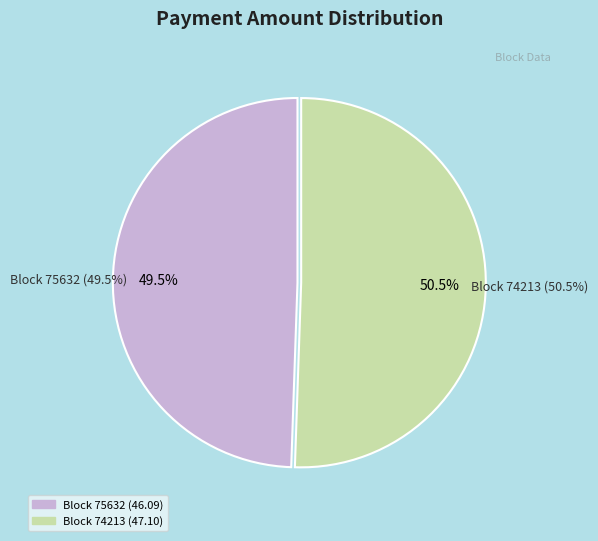

How many slices are in this pie chart?

2